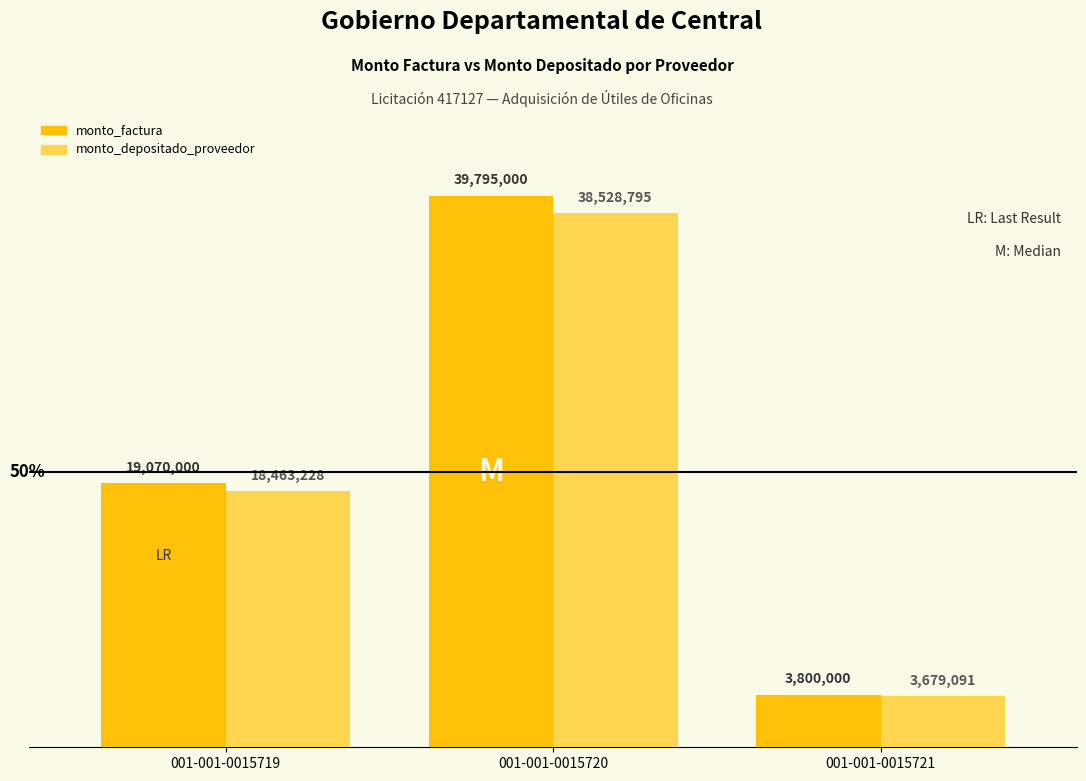

At which category does the chart reach its peak across all series?

001-001-0015720